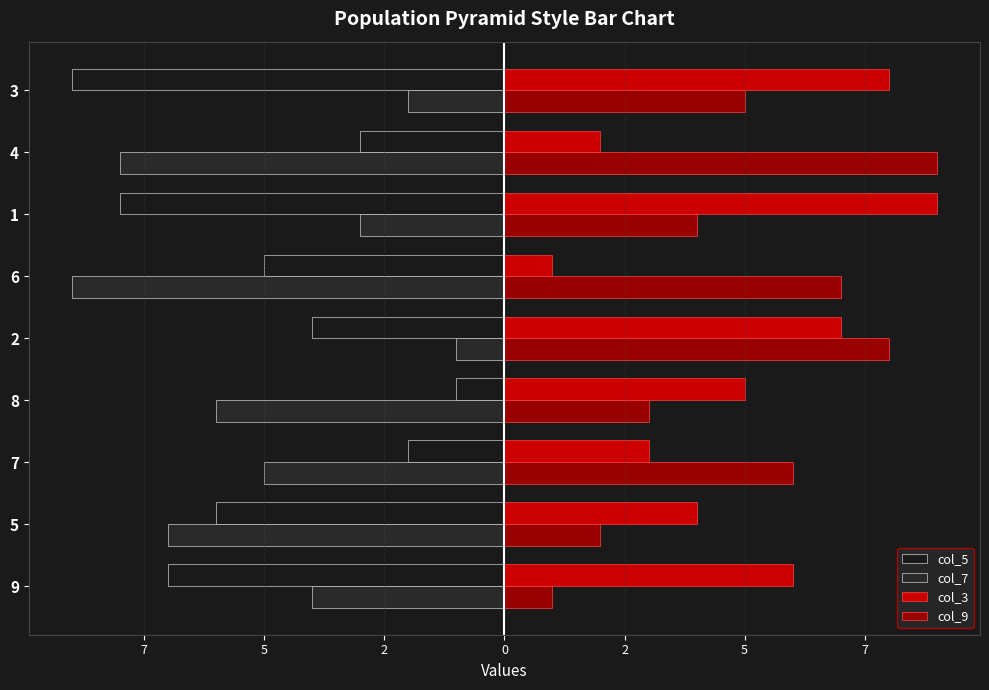

What is the sum of all col_5 values?

-45